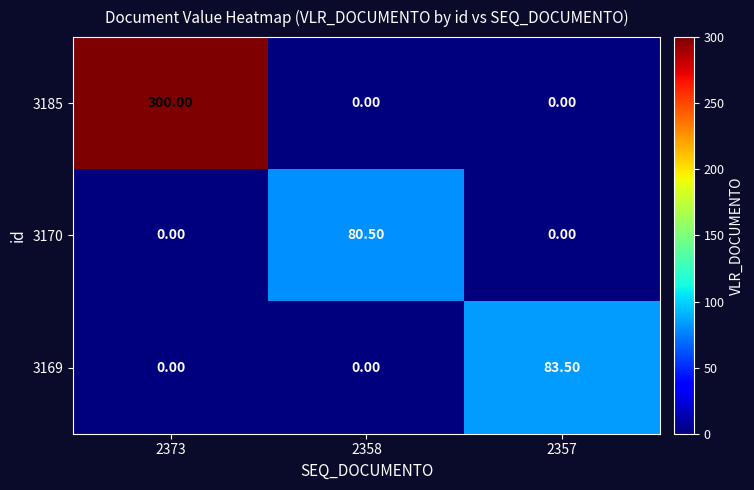

Which series has the widest spread of values?

3185